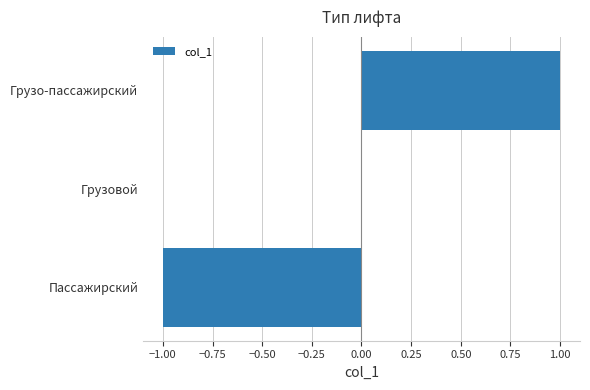

The chart shows a value of 0 at Грузовой. True or false?

True